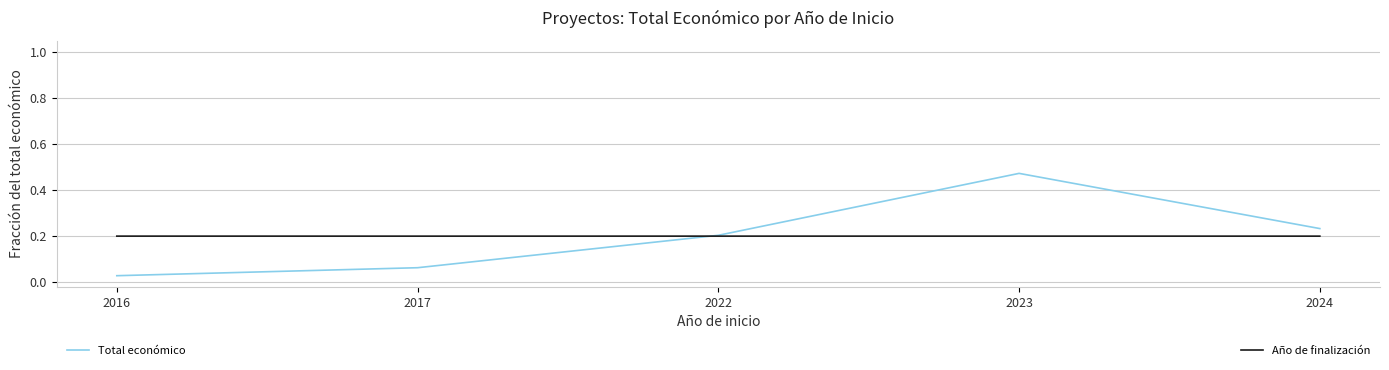

At which category does the chart reach its minimum across all series?

2016